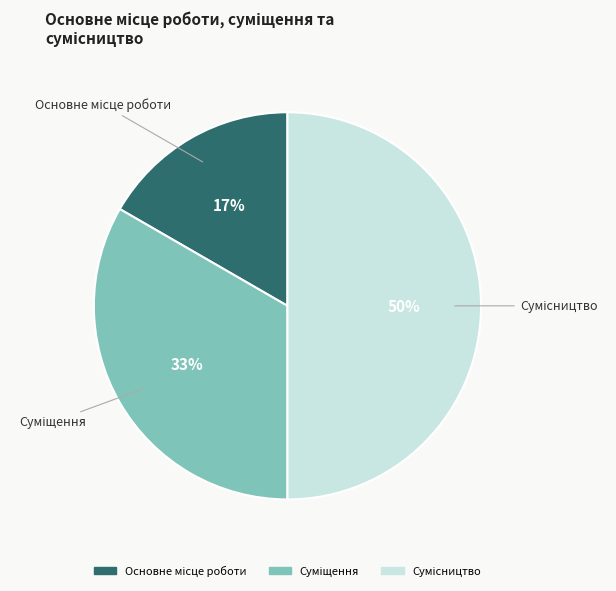

To the nearest percent, what is the average slice percentage?

33%